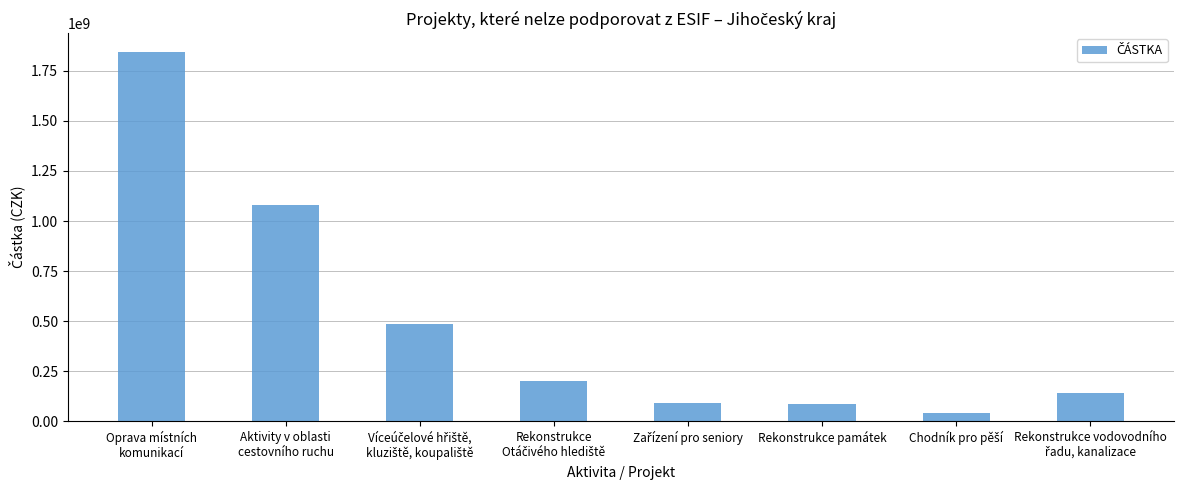

How many values are below 200000000?

4